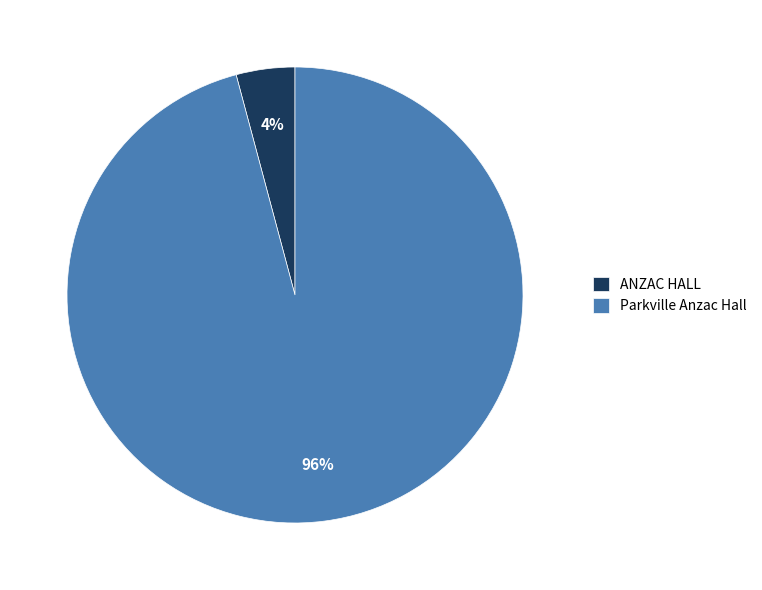

To the nearest percent, what is the difference between the largest and smallest slice percentages?

92%